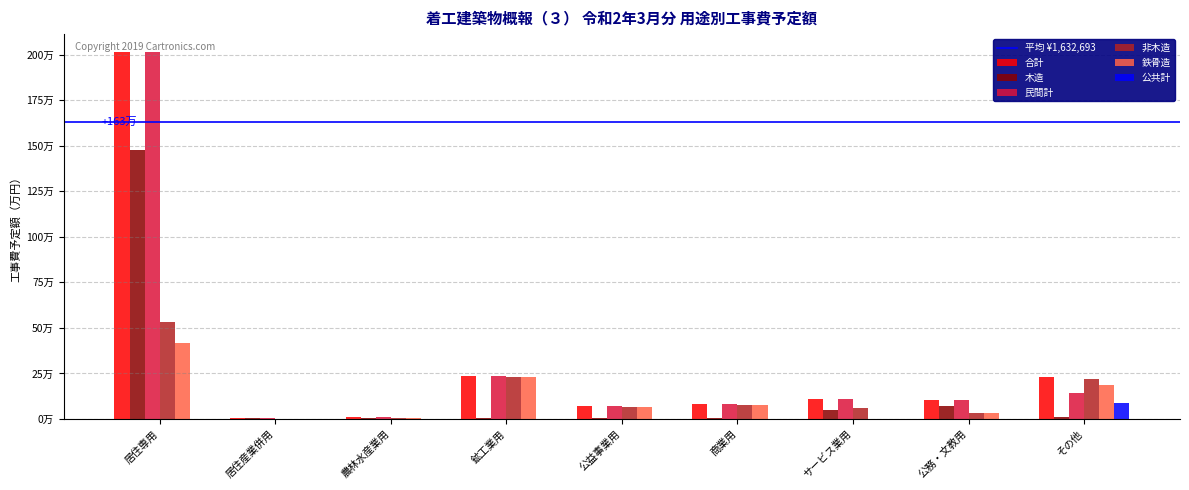

Are the bars horizontal?

No